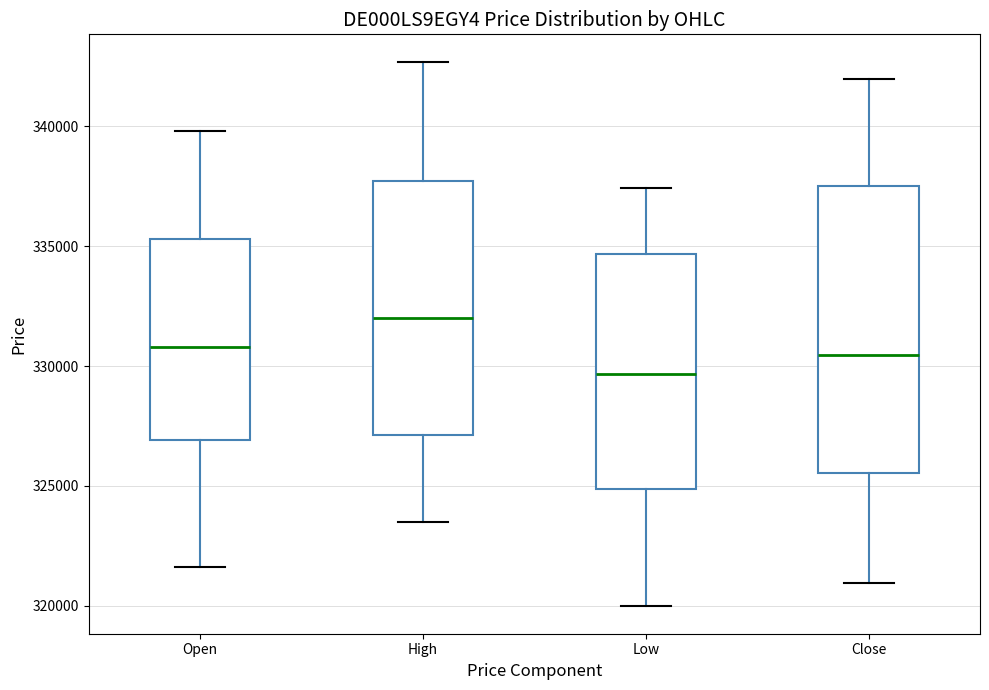

Where does the median line of the box for Close sit on the y-axis? The values are not printed on the chart, so give them approximately, as read against the axis.

330500